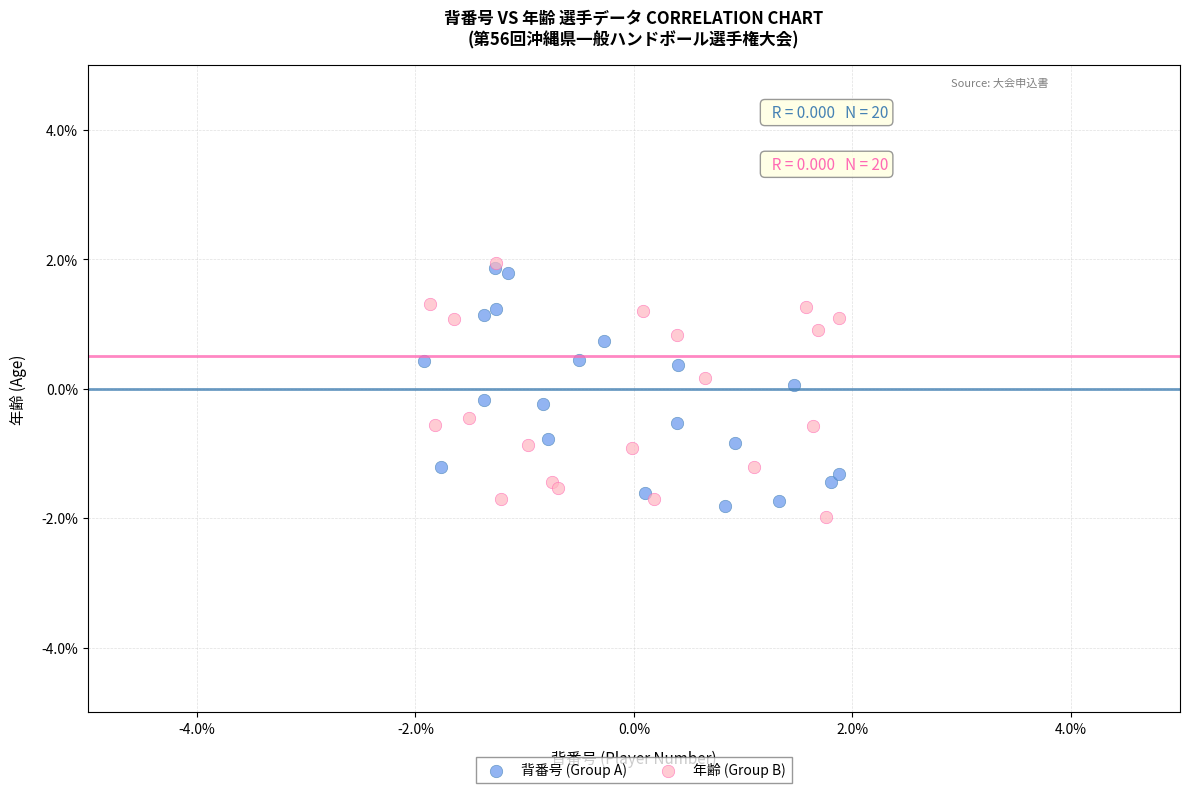

What are all the series names shown in the legend?

背番号 (Group A), 年齢 (Group B)